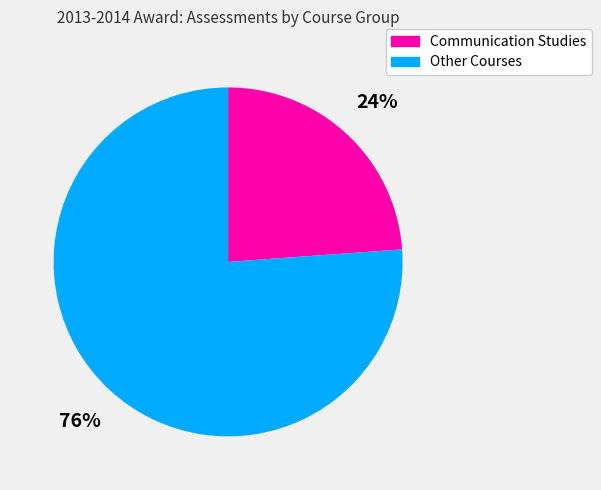

What percentage is the Communication Studies slice, to the nearest percent?

24%